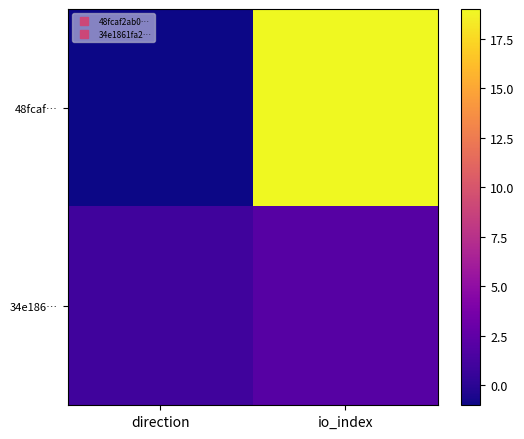

List the series in order of their overall mean, lowest first.

34e186…, 48fcaf…